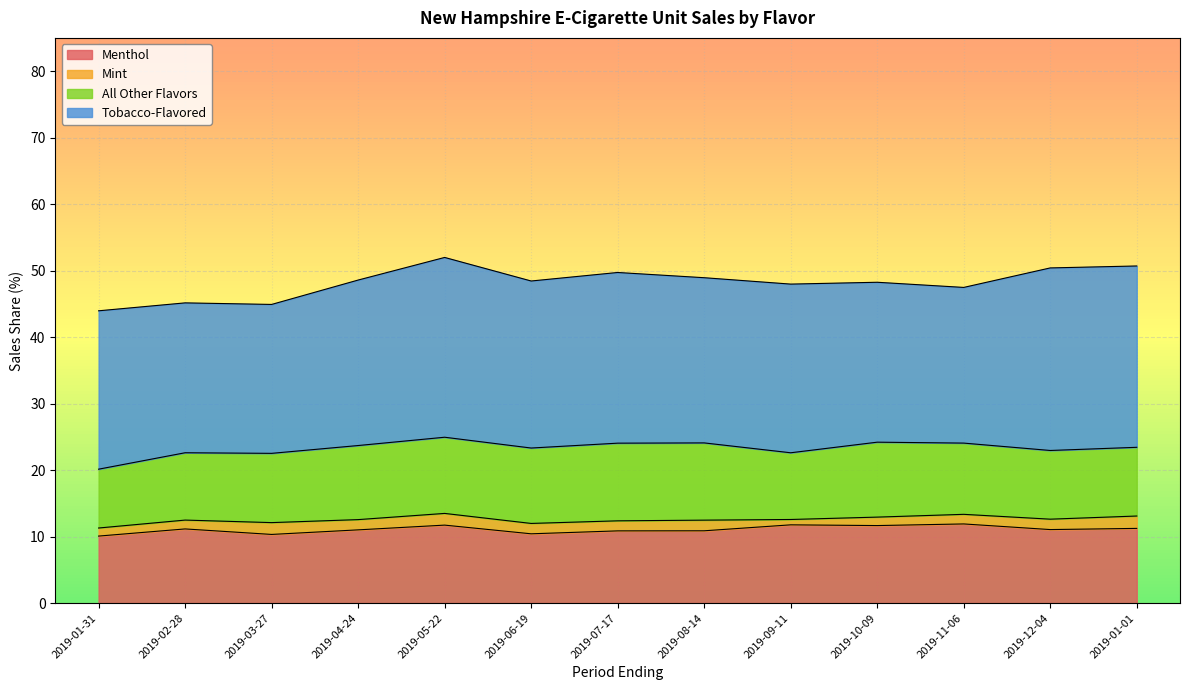

True or false: Mint and Menthol intersect in this chart.

False